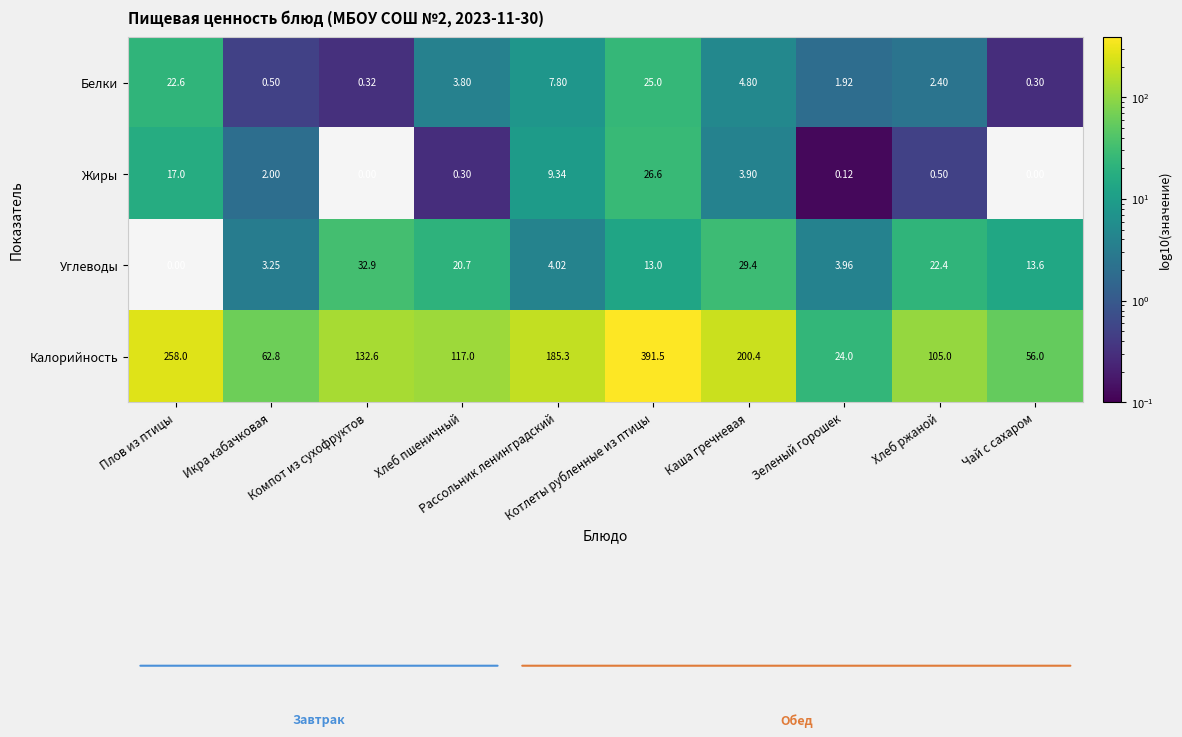

Rank the series by their maximum value, from highest to lowest.

Калорийность, Углеводы, Жиры, Белки